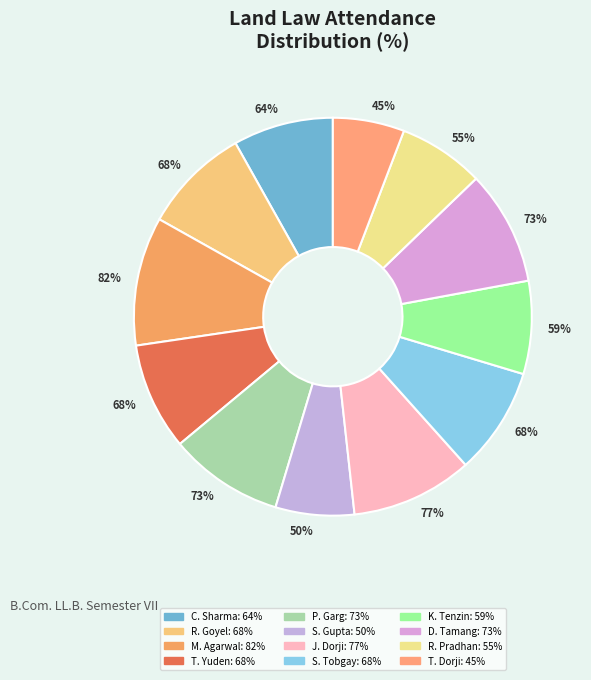

True or false: PRASHA GARG accounts for 18% of the total.

False